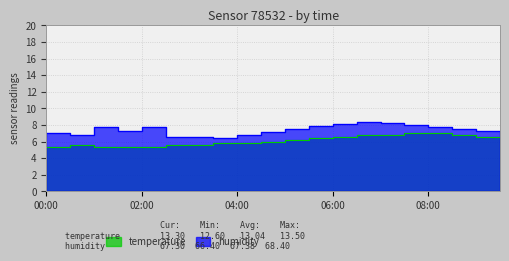

Rank the series by their maximum value, from lowest to highest.

temperature, humidity